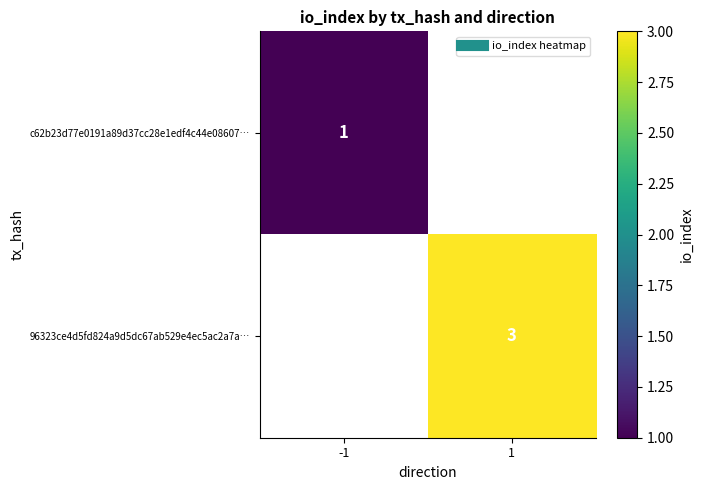

How many values in 96323ce4d5fd824a9d5dc67ab529e4ec5ac2a7a… are above zero?

1